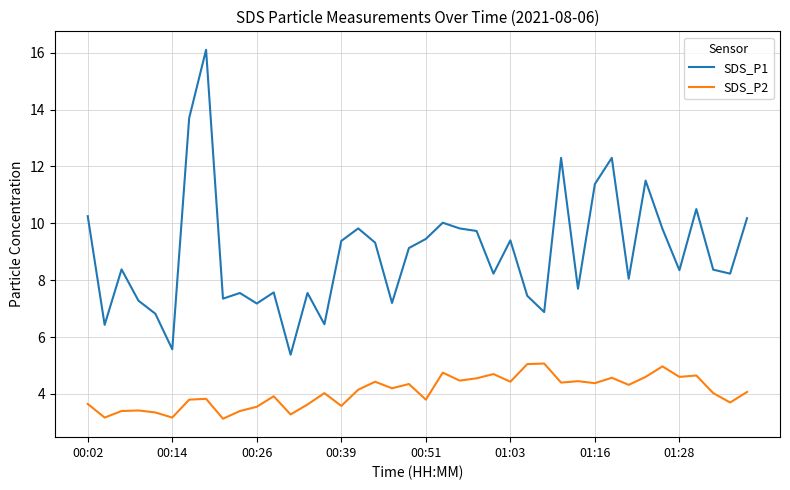

Rank the series by their maximum value, from lowest to highest.

SDS_P2, SDS_P1